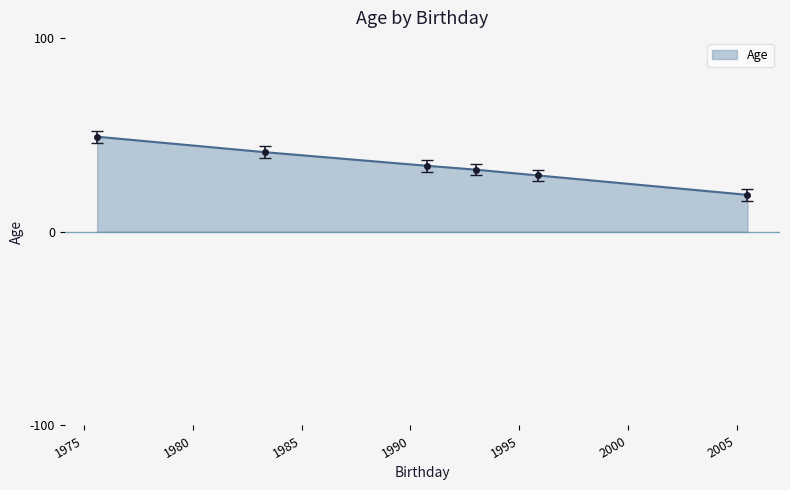

What is the sum of all values?

204